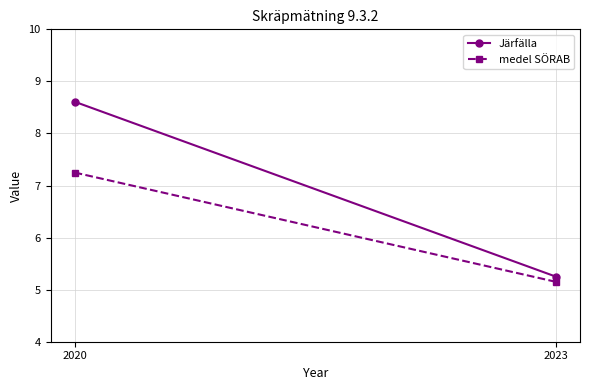

What is the value of the Järfälla point at the 1st from the left?

8.6